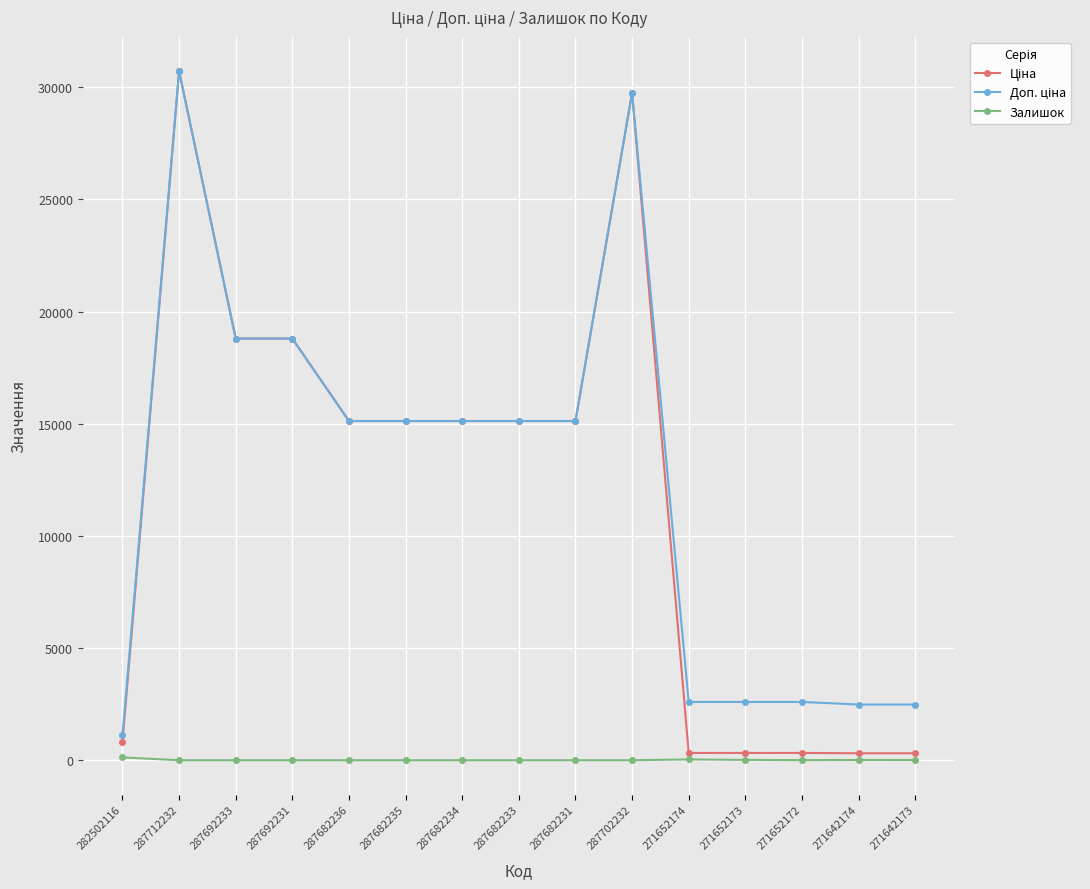

At how many categories does at least one series exceed 8672?

9